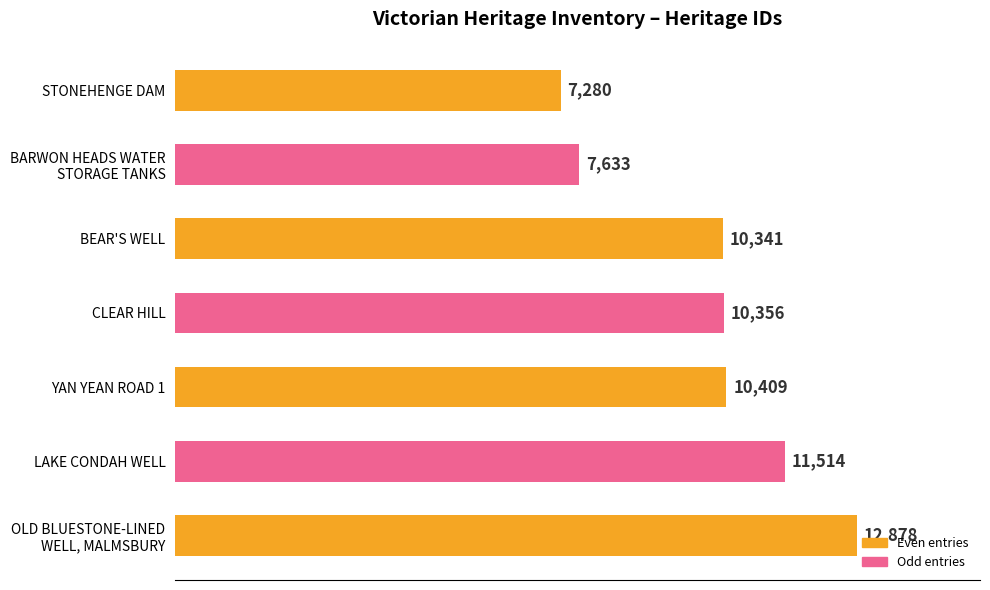

What is the difference between the maximum and minimum values?

5598